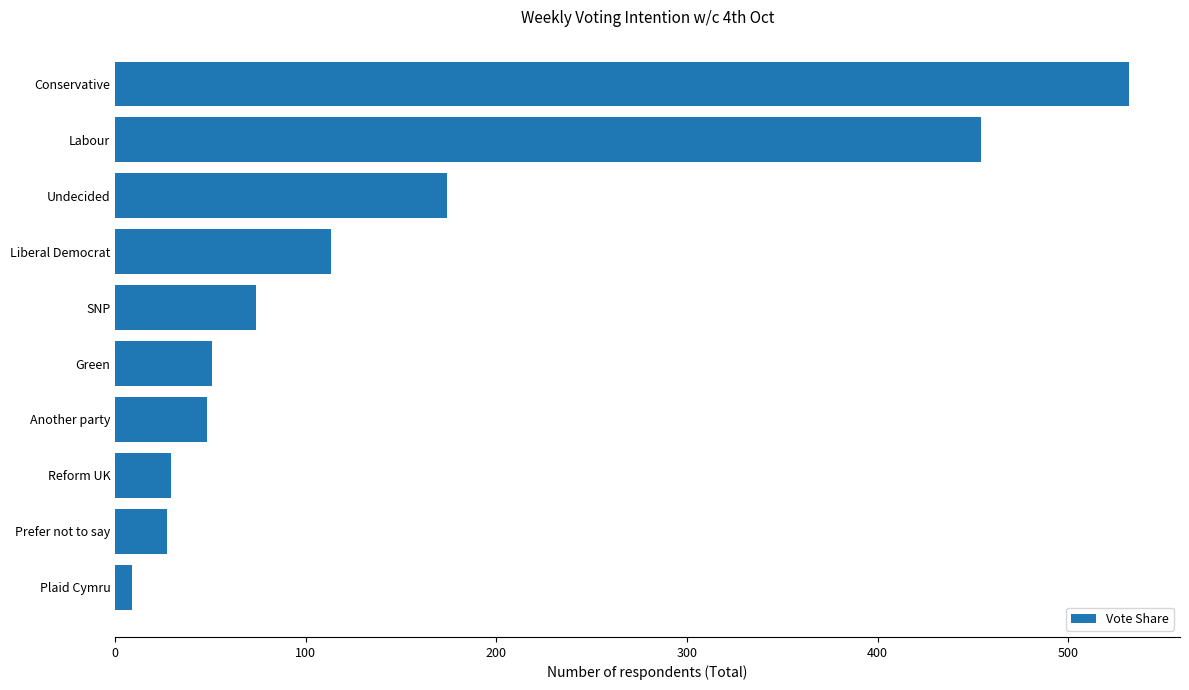

What is the change in value from Another party to SNP?

+26